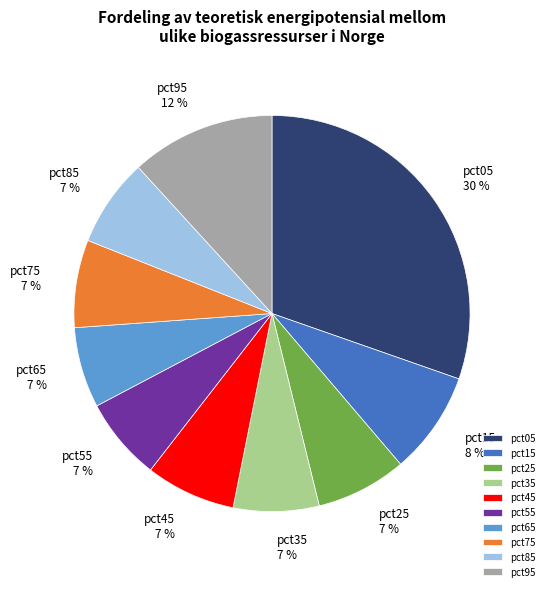

Is there a majority slice in this chart?

No